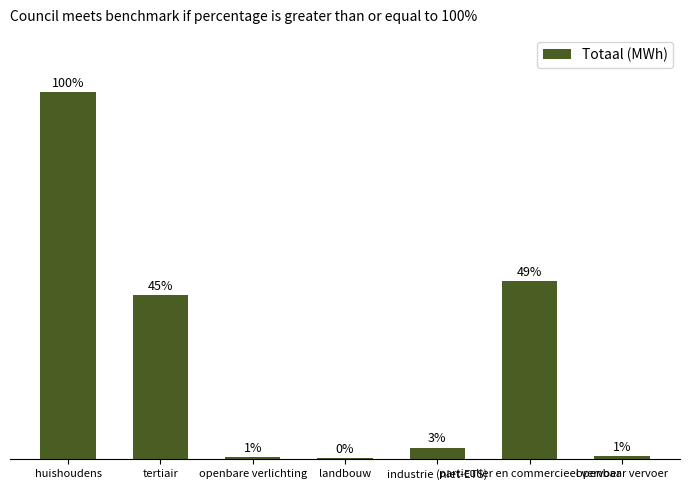

What is the ratio of the value at particulier en commercieel vervoer to the value at landbouw?

115.1